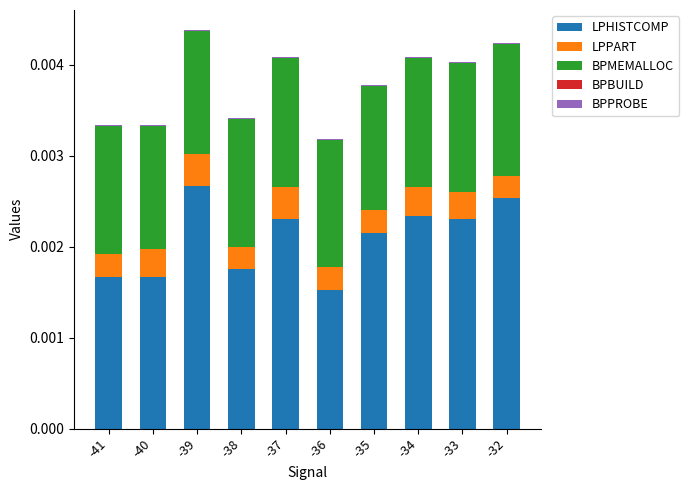

At which label does LPHISTCOMP reach its peak?

-39